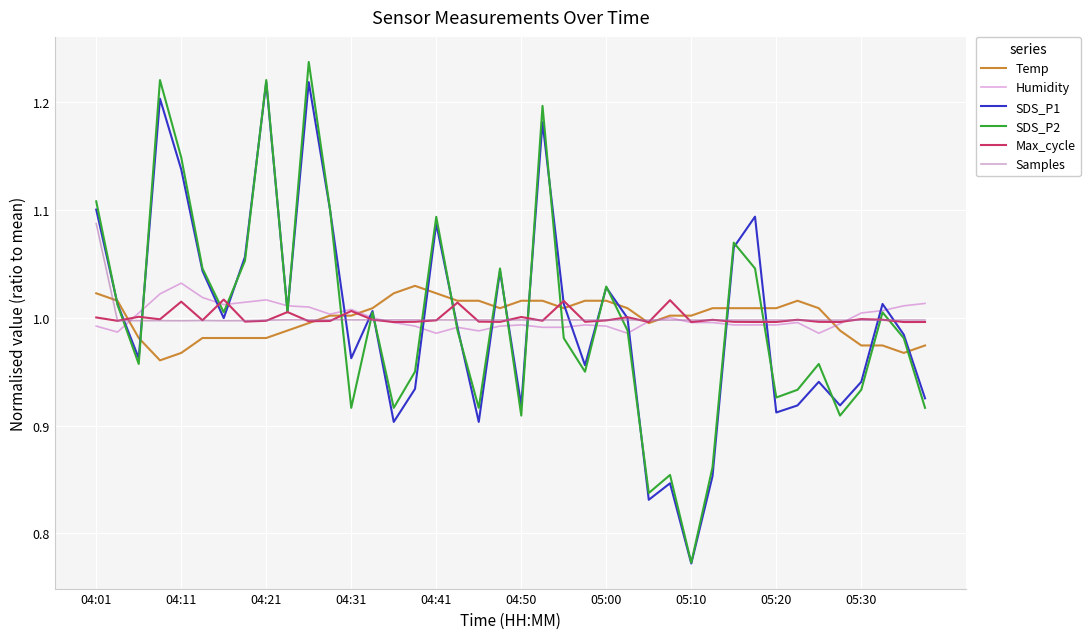

Which series has the widest spread of values?

SDS_P2